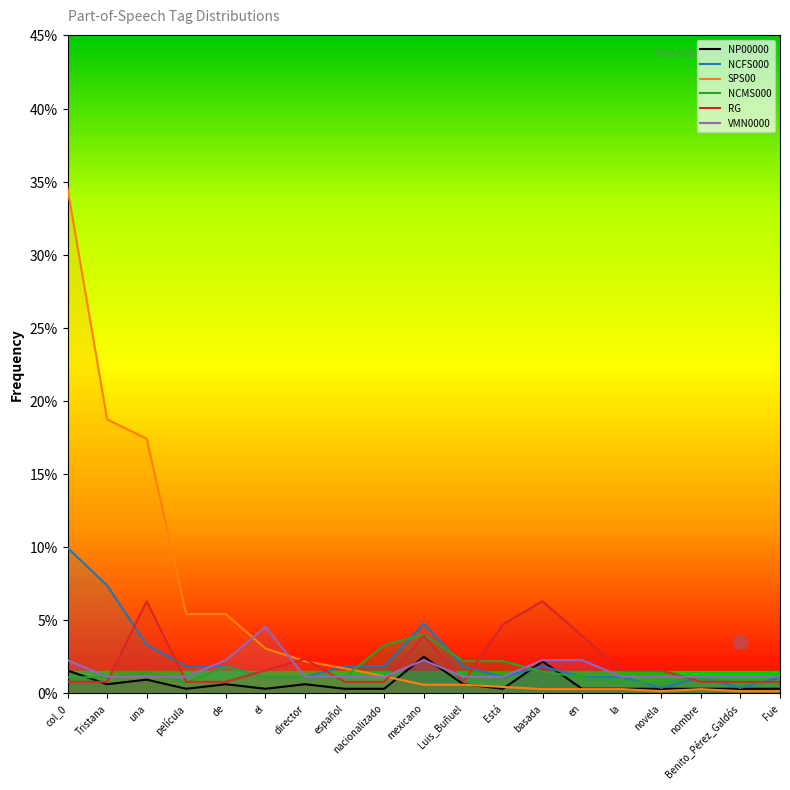

What are all the series names shown in the legend?

NP00000, NCFS000, SPS00, NCMS000, RG, VMN0000